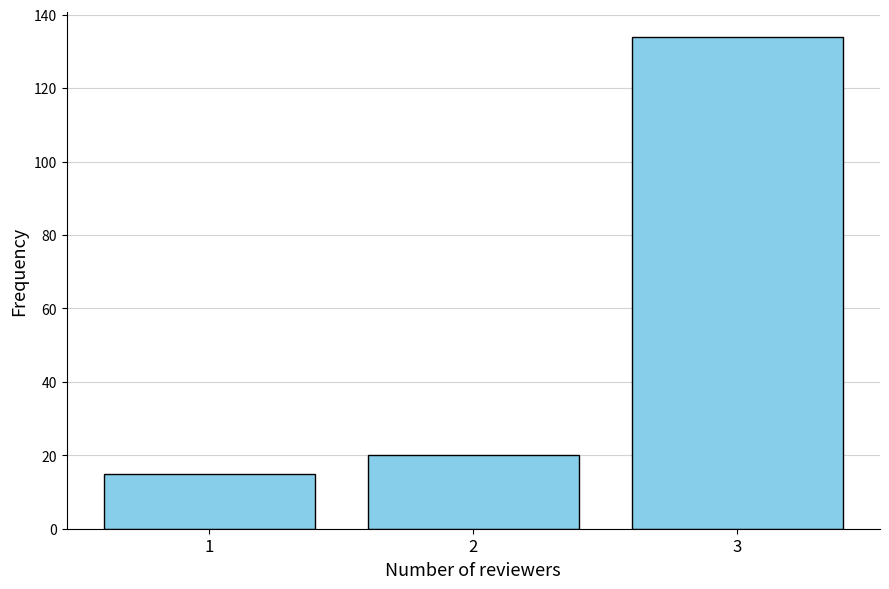

Reading left to right, extract all data points from this chart.

15	20	134